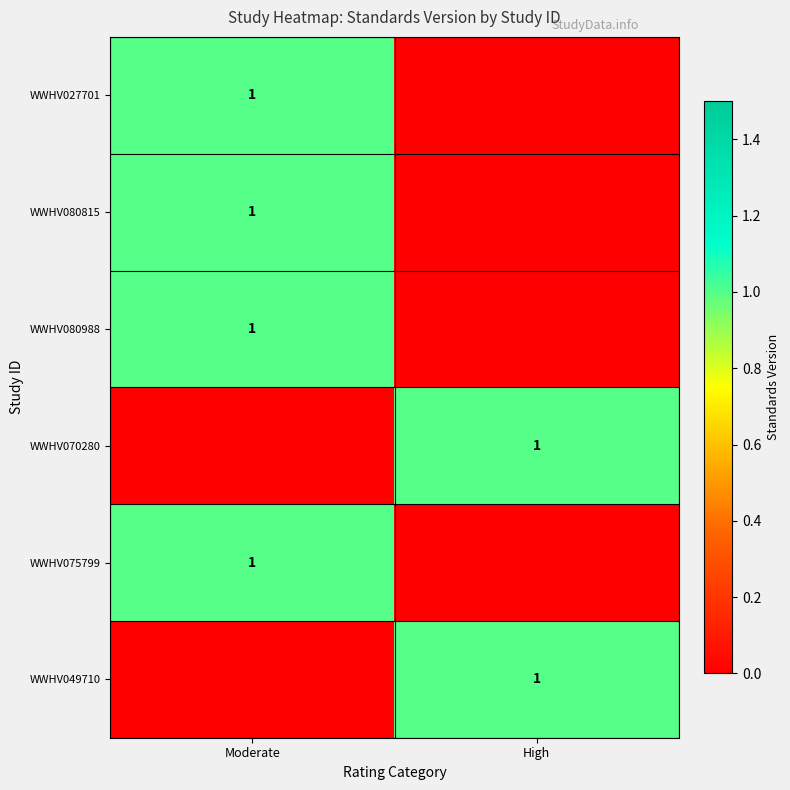

At how many categories does at least one series exceed 0?

2